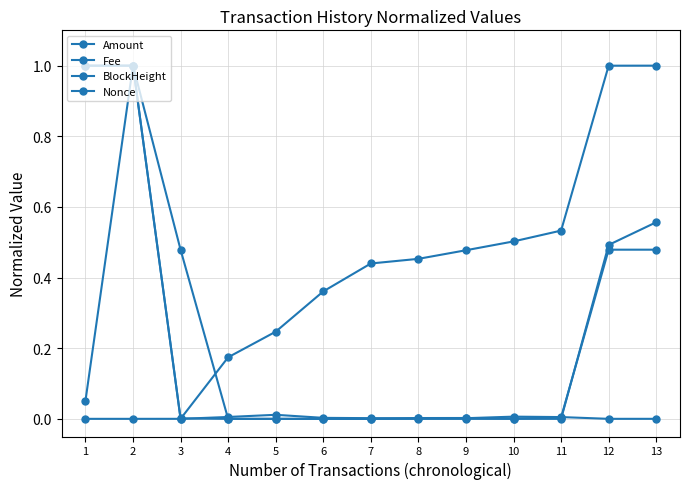

How many lines are shown in the chart?

4